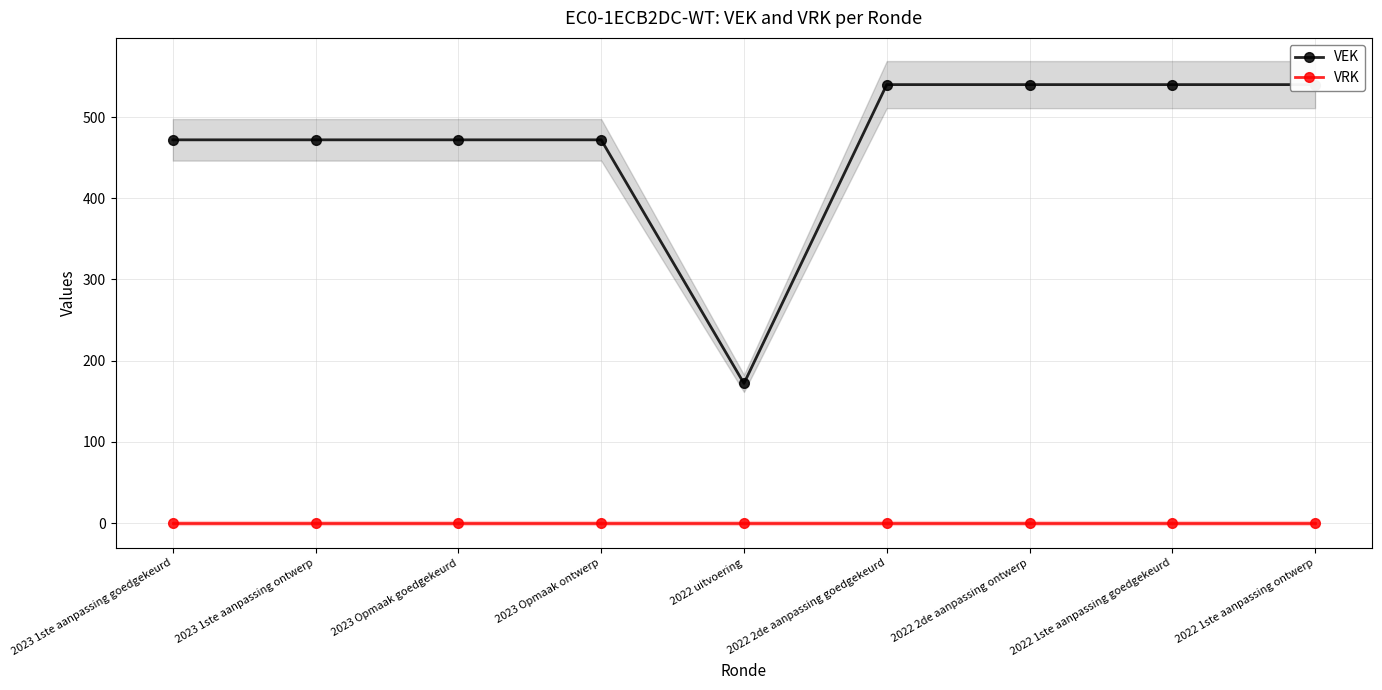

At how many categories does at least one series exceed 249?

8